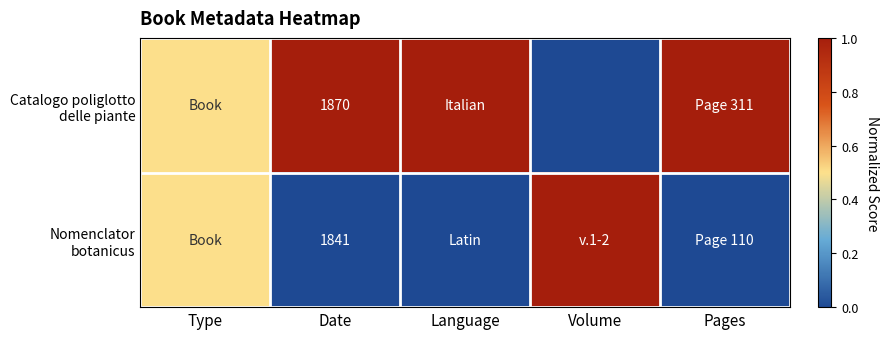

What is the difference between the maximum and minimum values in the Catalogo poliglotto delle piante series?

1.0